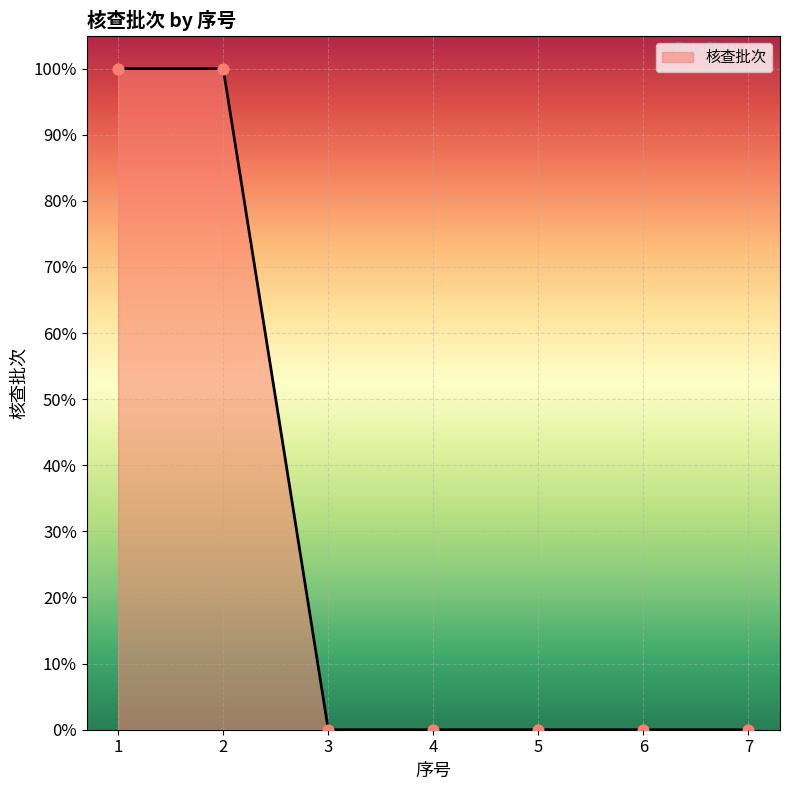

Which has a higher value, 7 or 1?

1